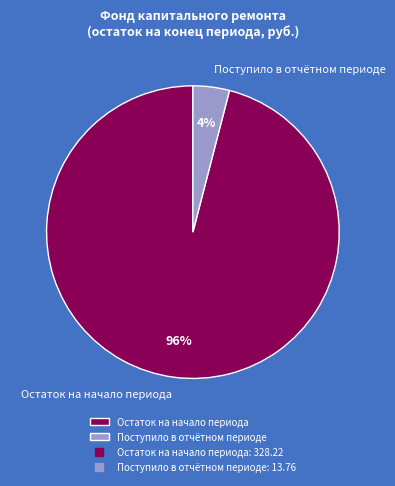

Between Остаток на начало периода and Поступило в отчётном периоде, which is larger?

Остаток на начало периода